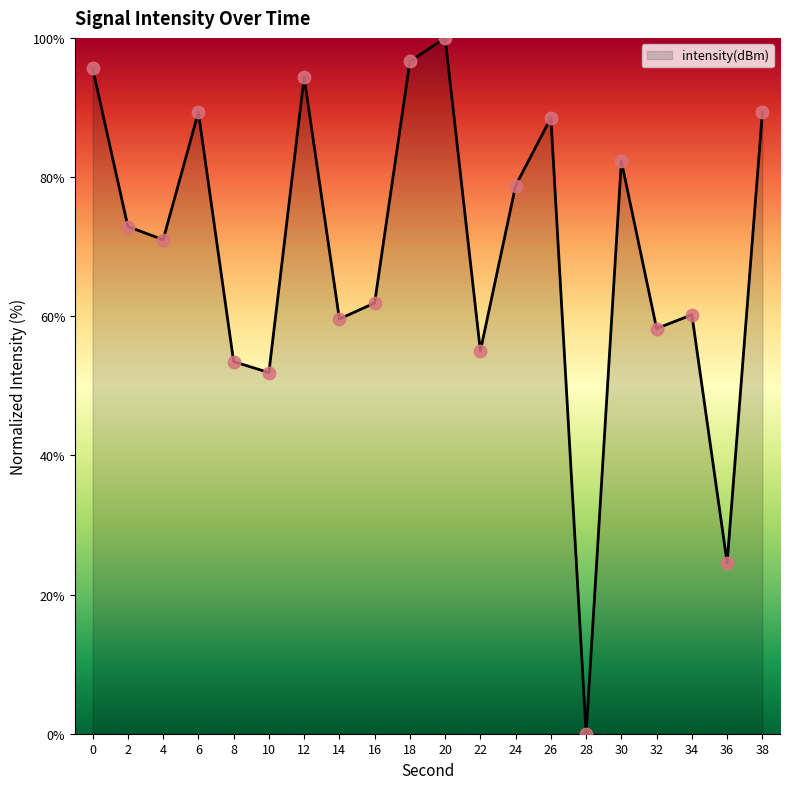

What is the change in value from 32 to 34?

+2.0